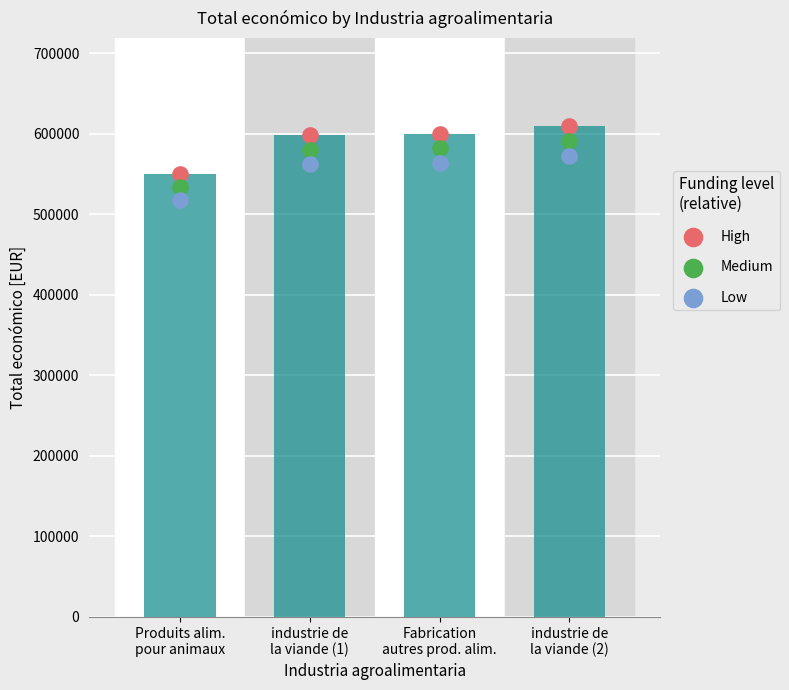

Which series contains the lowest Y value?

Low